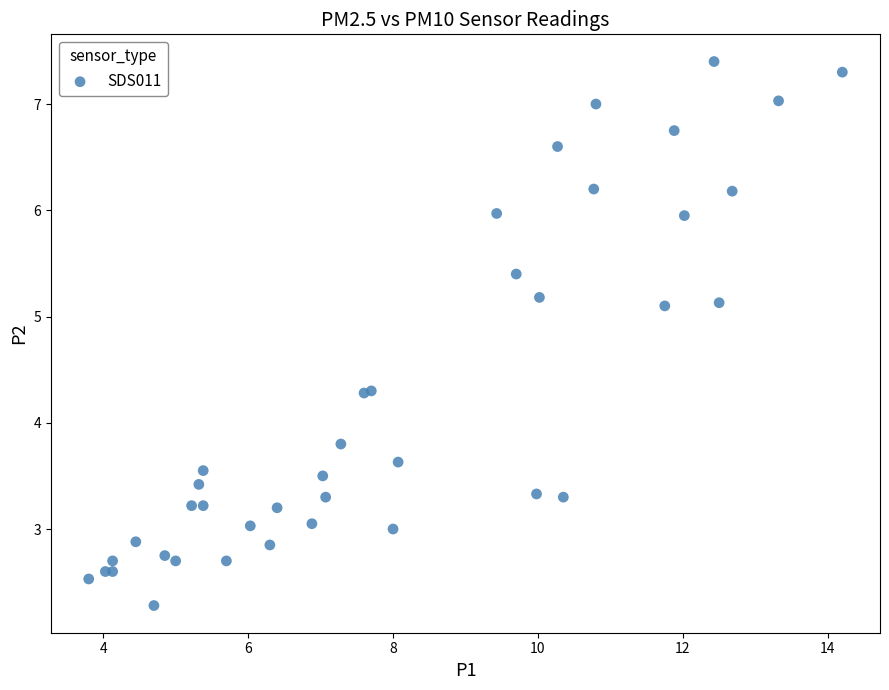

What Y value in the scatter plot is closest to 4?

3.8